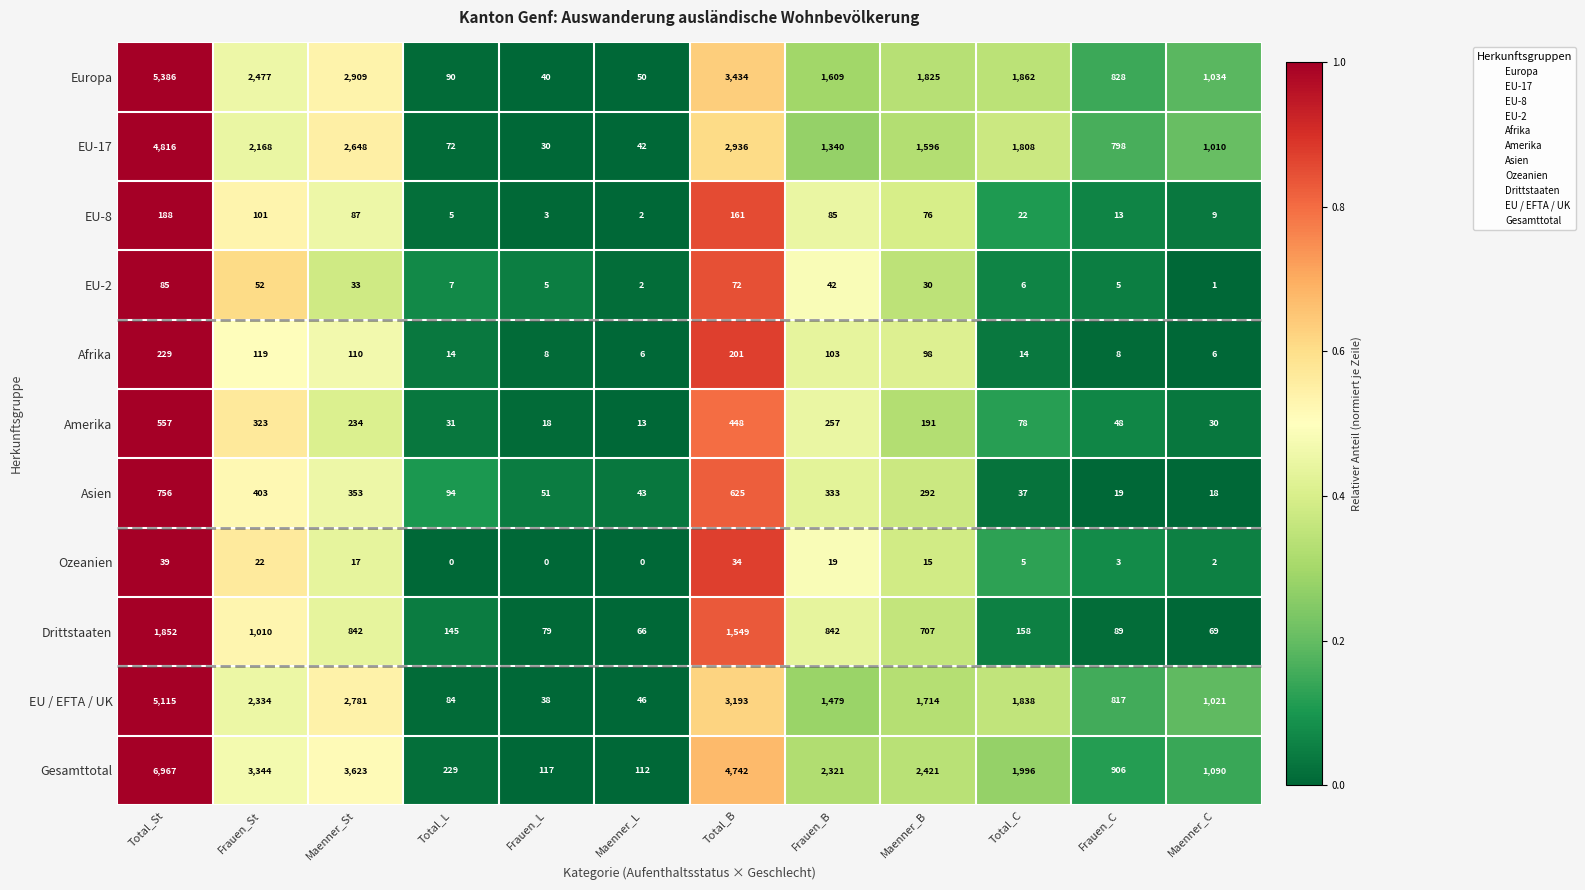

The Ozeanien series shows 34 at Total_B. True or false?

True